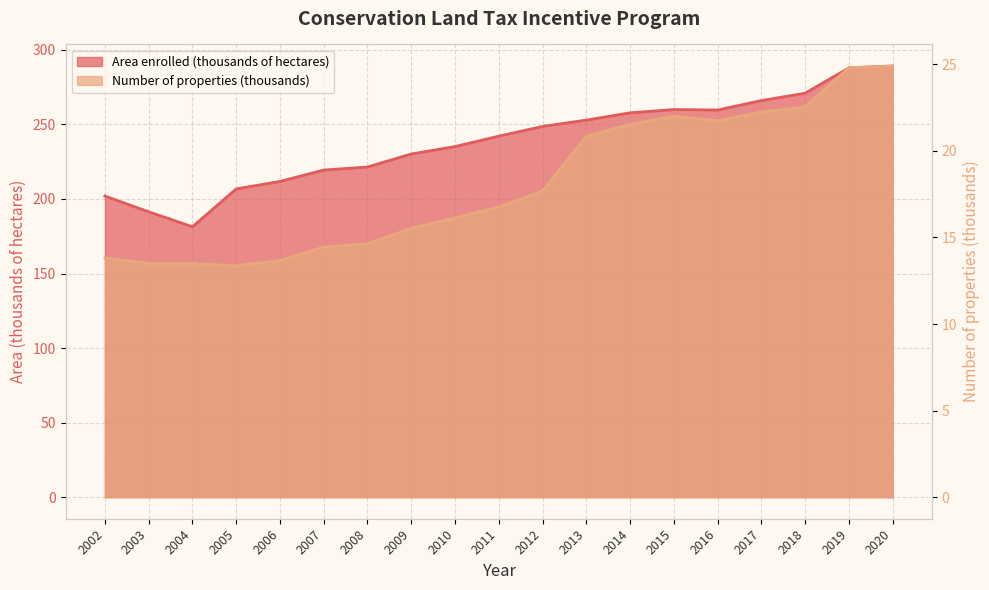

How many distinct data groups are displayed?

2